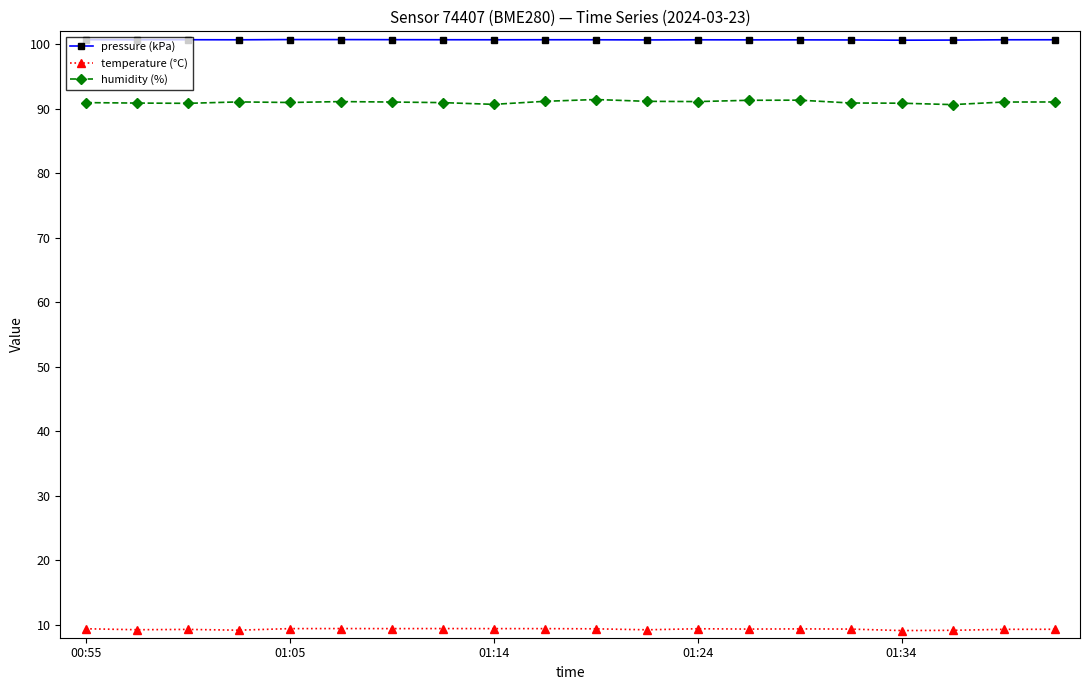

List the series in order of their peak value, lowest first.

temperature (°C), humidity (%), pressure (kPa)